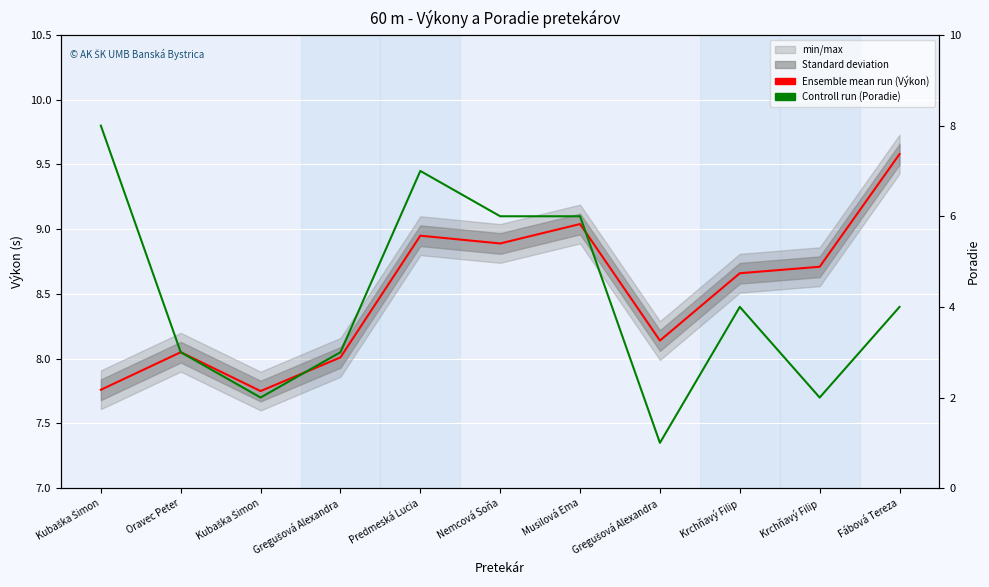

Which series has the widest spread of values?

Poradie (Control run)